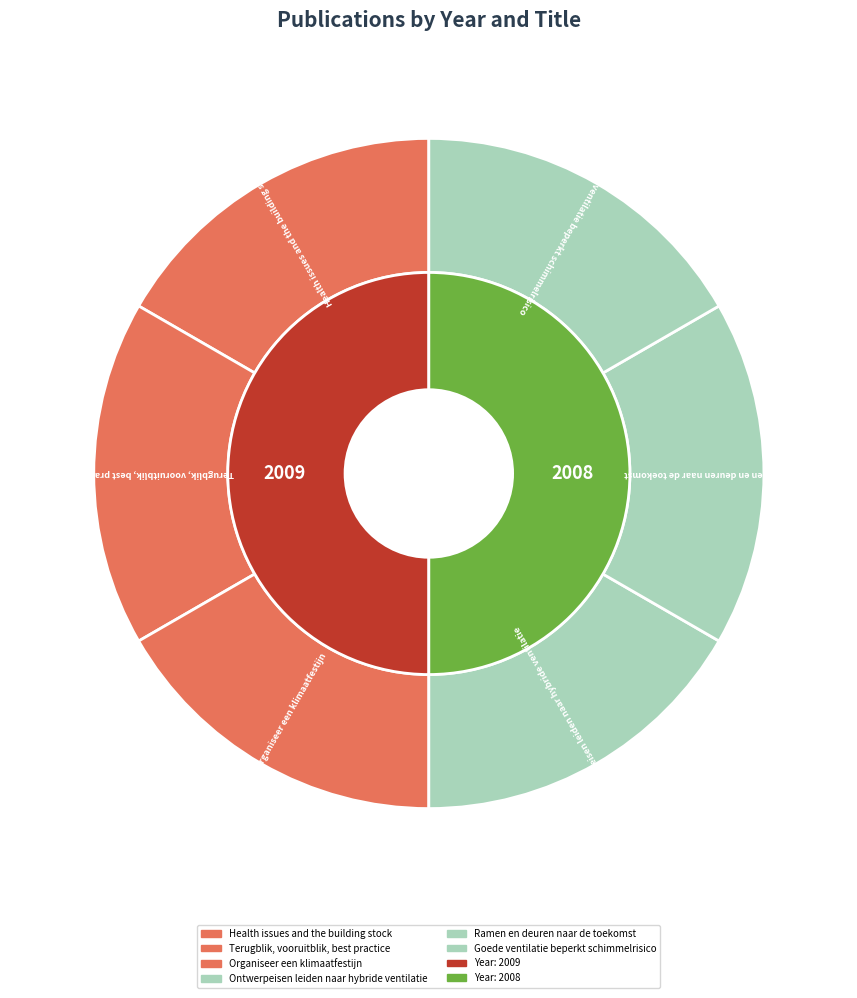

Do Ontwerpeisen leiden naar hybride ventilatie and Goede ventilatie beperkt schimmelrisico together represent more than half of the pie?

No